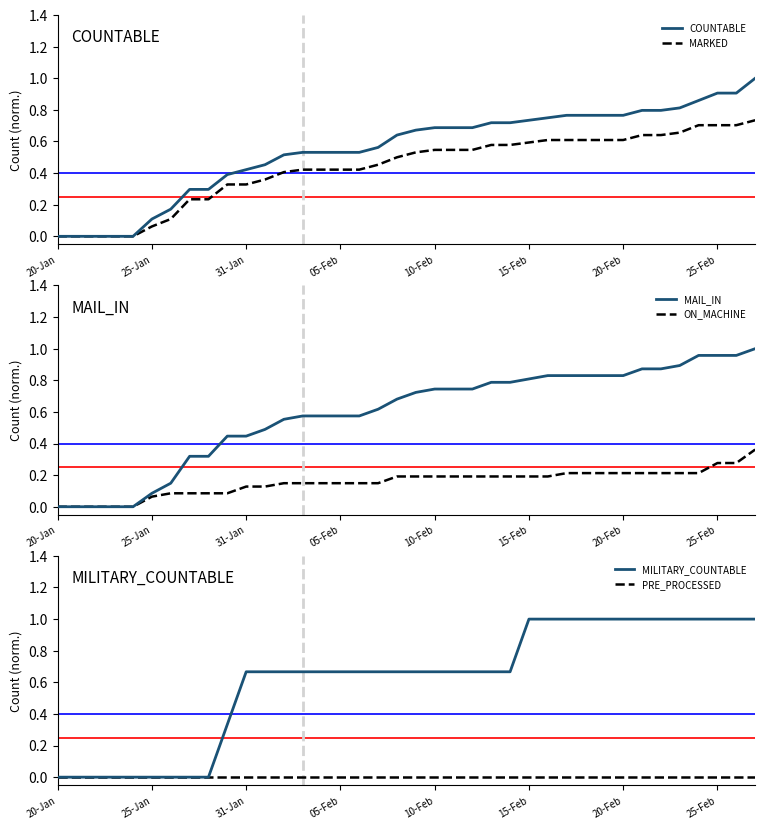

Reading right to left, what are all the values shown in this chart?

COUNTABLE: 1.0	0.9	0.9	0.9	0.8	0.8	0.8	0.8	0.8	0.8	0.8	0.8	0.7	0.7	0.7	0.7	0.7	0.7	0.7	0.6	0.6	0.5	0.5	0.5	0.5	0.5	0.5	0.4	0.4	0.3	0.3	0.2	0.1	0.0	0.0	0.0	0.0	0.0
MARKED: 0.7	0.7	0.7	0.7	0.7	0.6	0.6	0.6	0.6	0.6	0.6	0.6	0.6	0.6	0.6	0.5	0.5	0.5	0.5	0.5	0.5	0.4	0.4	0.4	0.4	0.4	0.4	0.3	0.3	0.2	0.2	0.1	0.1	0.0	0.0	0.0	0.0	0.0
MAIL_IN: 1.0	1.0	1.0	1.0	0.9	0.9	0.9	0.8	0.8	0.8	0.8	0.8	0.8	0.8	0.8	0.7	0.7	0.7	0.7	0.7	0.6	0.6	0.6	0.6	0.6	0.6	0.5	0.4	0.4	0.3	0.3	0.1	0.1	0.0	0.0	0.0	0.0	0.0
ON_MACHINE: 0.4	0.3	0.3	0.2	0.2	0.2	0.2	0.2	0.2	0.2	0.2	0.2	0.2	0.2	0.2	0.2	0.2	0.2	0.2	0.2	0.1	0.1	0.1	0.1	0.1	0.1	0.1	0.1	0.1	0.1	0.1	0.1	0.1	0.0	0.0	0.0	0.0	0.0
MILITARY_COUNTABLE: 1.0	1.0	1.0	1.0	1.0	1.0	1.0	1.0	1.0	1.0	1.0	1.0	1.0	0.7	0.7	0.7	0.7	0.7	0.7	0.7	0.7	0.7	0.7	0.7	0.7	0.7	0.7	0.7	0.3	0.0	0.0	0.0	0.0	0.0	0.0	0.0	0.0	0.0
PRE_PROCESSED: 0.0	0.0	0.0	0.0	0.0	0.0	0.0	0.0	0.0	0.0	0.0	0.0	0.0	0.0	0.0	0.0	0.0	0.0	0.0	0.0	0.0	0.0	0.0	0.0	0.0	0.0	0.0	0.0	0.0	0.0	0.0	0.0	0.0	0.0	0.0	0.0	0.0	0.0